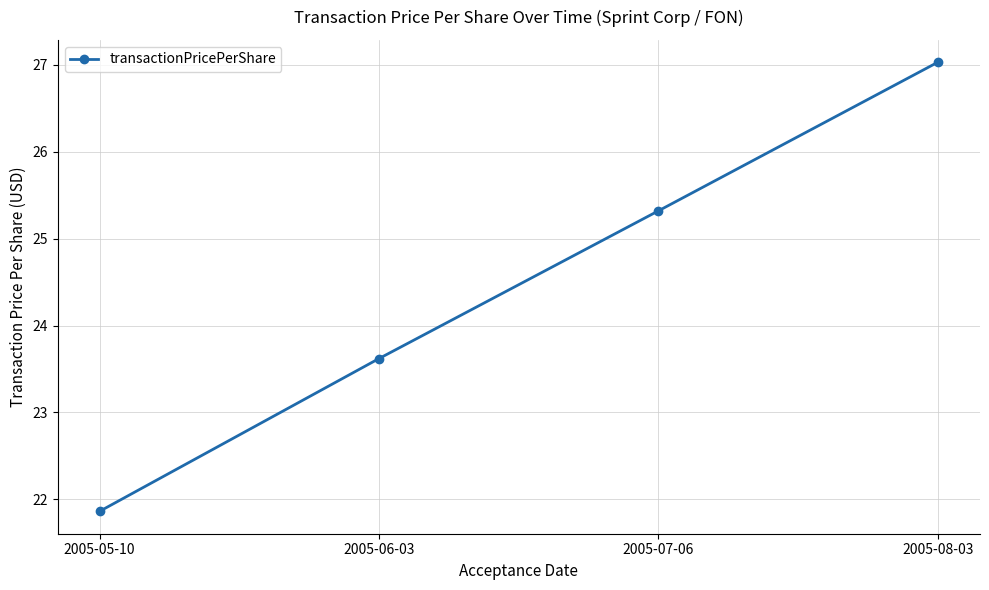

What position from the right is 2005-05-10?

4